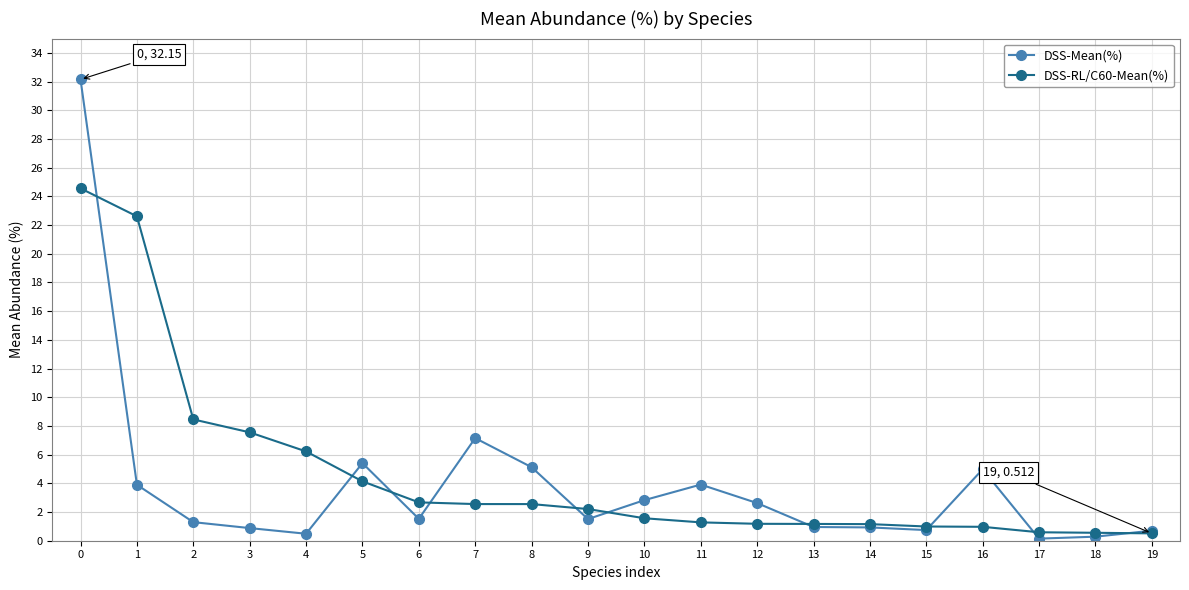

What is the value of the DSS-RL/C60-Mean(%) point at the 13th from the left?

1.2